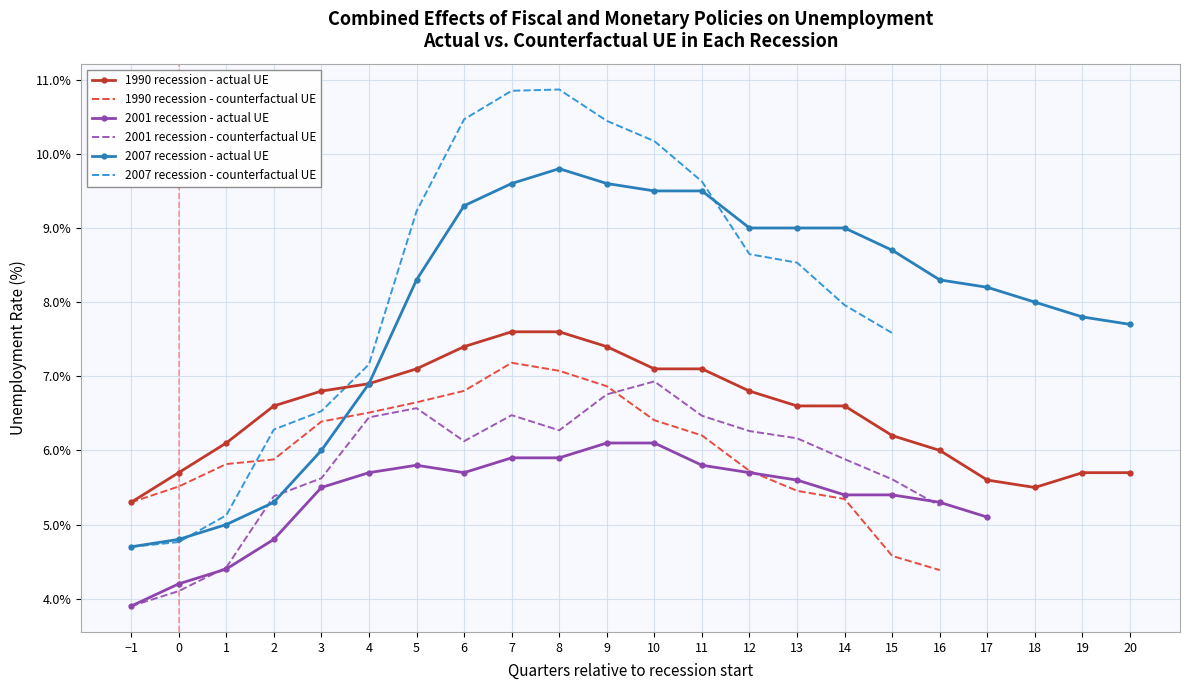

Where is the first local minimum for 1990 recession - actual UE?

18